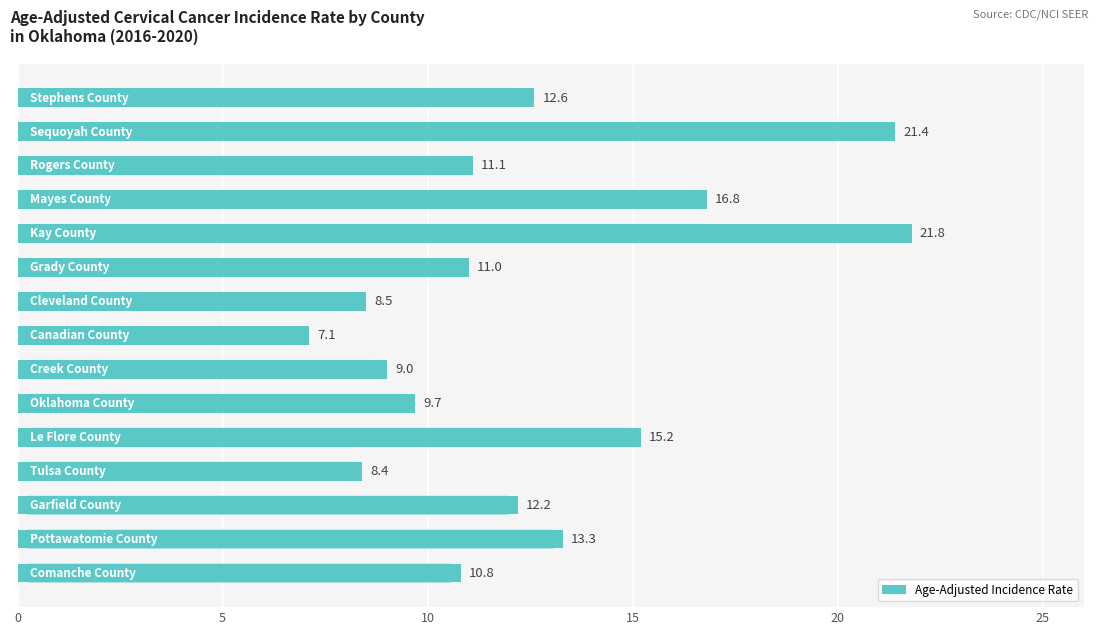

What is the average value?

12.6